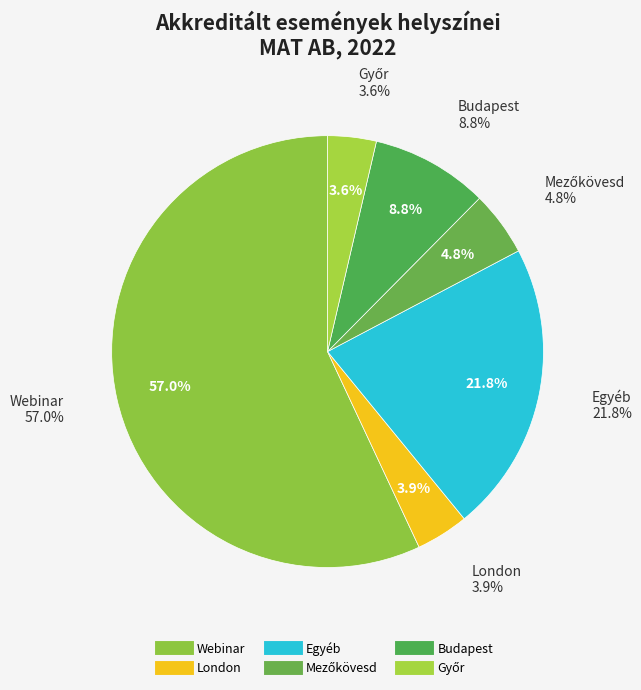

How many segments does this pie chart have?

6